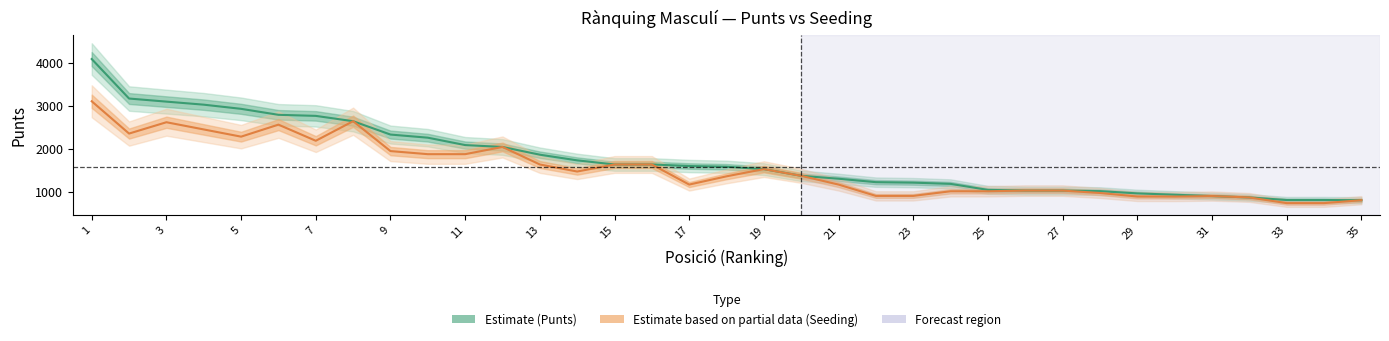

At how many categories does at least one series exceed 2170?

10